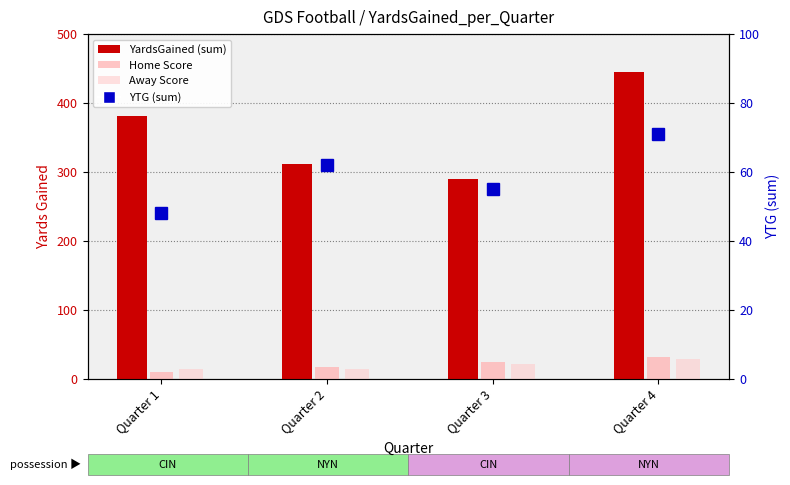

What is the difference between the highest and lowest values at Quarter 1?

371